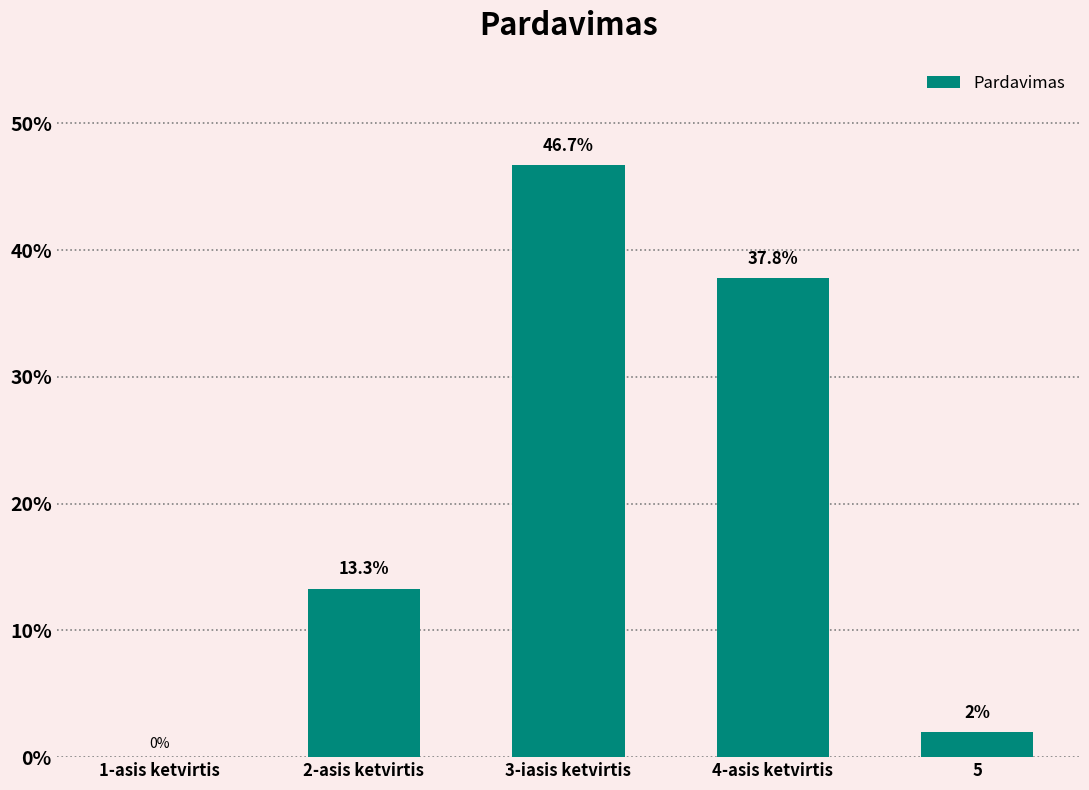

Reading left to right, extract all data points from this chart.

0.0	0.1	0.5	0.4	0.0